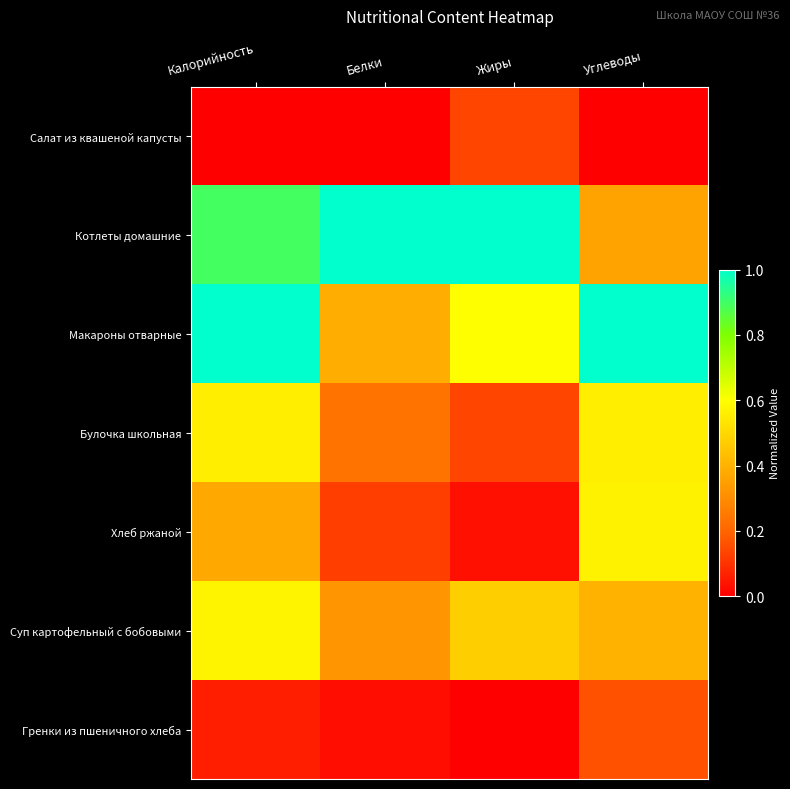

List the series in order of their peak value, highest first.

Котлеты домашние, Макароны отварные, Суп картофельный с бобовыми, Хлеб ржаной, Булочка школьная, Гренки из пшеничного хлеба, Салат из квашеной капусты